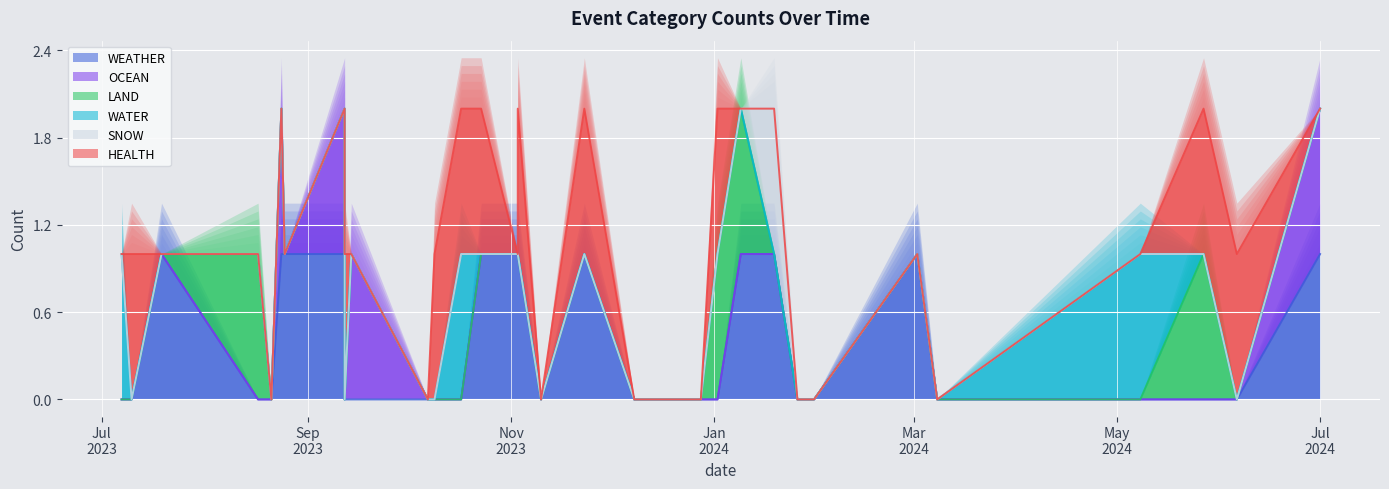

What is the sum of the SNOW values at 2023-07-19 and 2024-01-19?

1